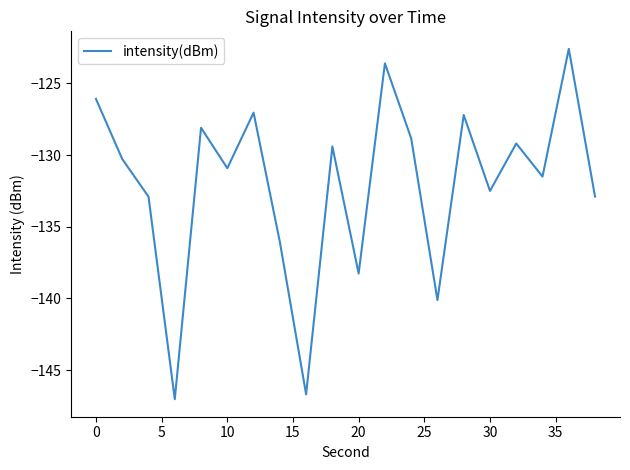

Reading right to left, list all the values displayed in this chart.

-132.9	-122.6	-131.5	-129.2	-132.5	-127.2	-140.1	-128.8	-123.6	-138.3	-129.4	-146.7	-136.1	-127.0	-130.9	-128.1	-147.0	-132.9	-130.3	-126.1